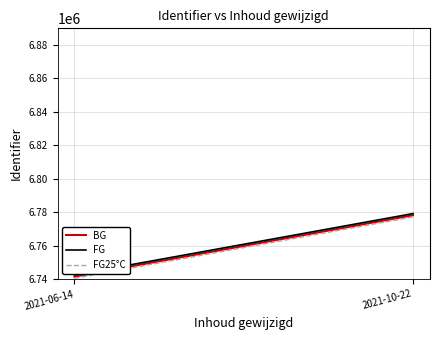

Which series changed the most between 2021-06-14 and 2021-10-22?

BG